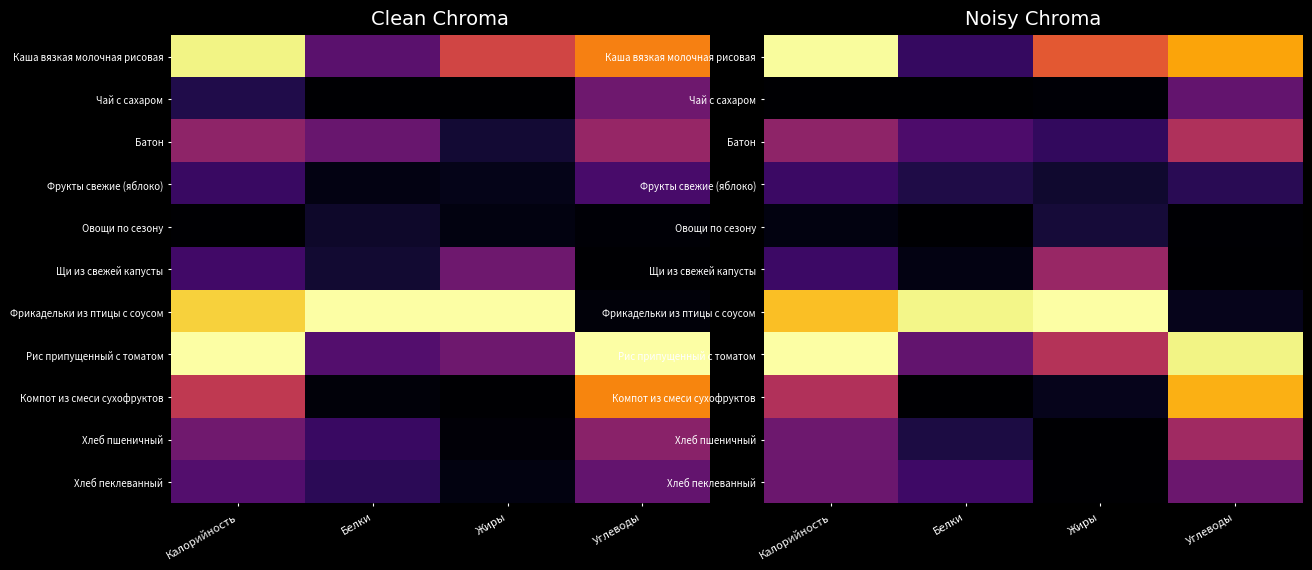

The value of Компот из смеси сухофруктов at Углеводы is 0.2. True or false?

False